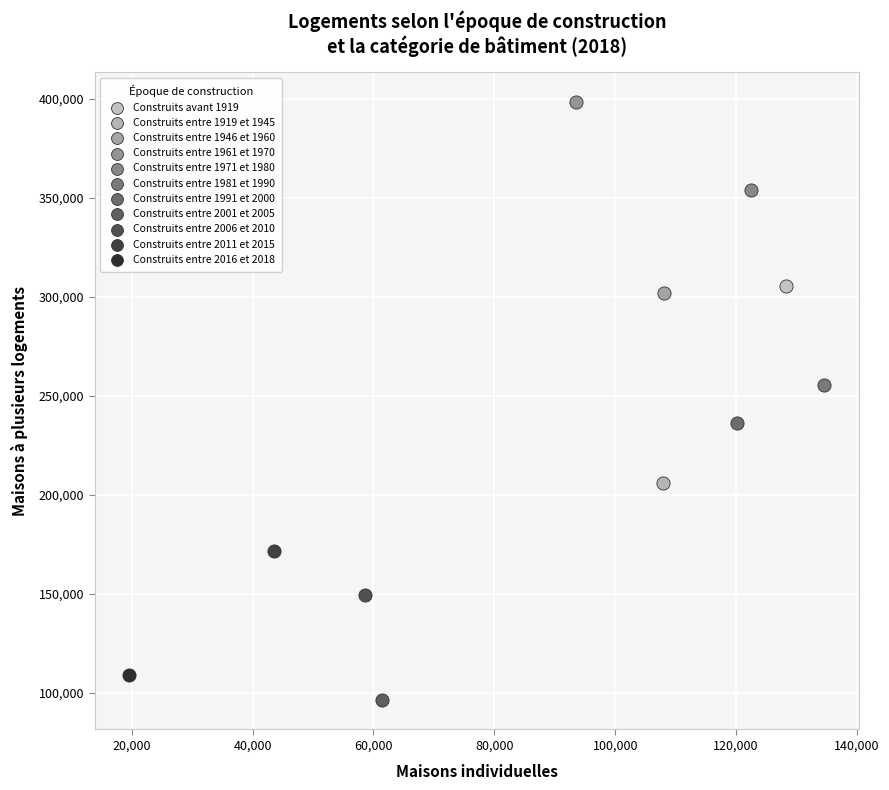

Which series reaches the minimum Y coordinate?

Construits entre 2001 et 2005